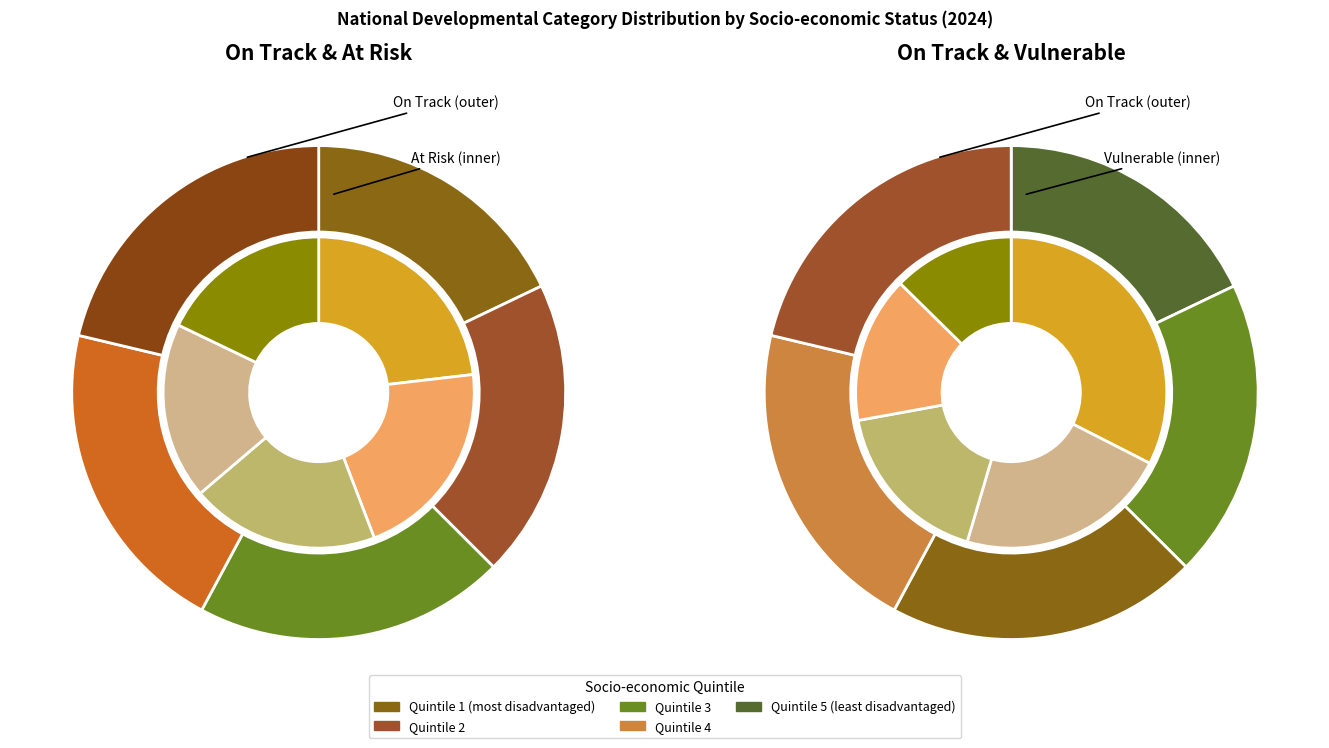

What portion of the pie excludes 3?

79.1%